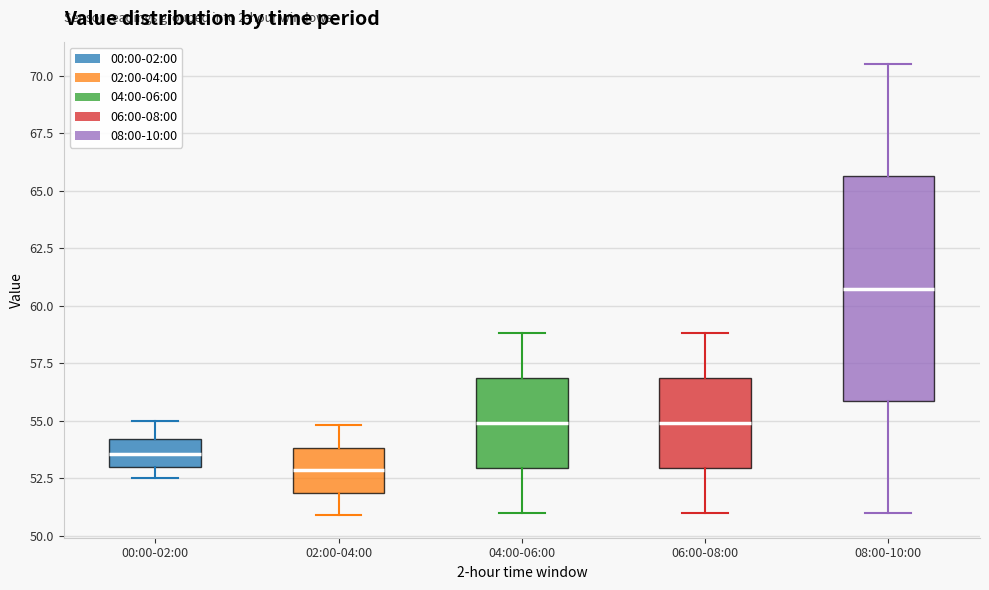

Reading left to right, read every box against the y-axis: the position of its median line, the range the box covers, and the ends of its whiskers. The values are not printed on the chart, so give them approximately, as read against the axis.

00:00-02:00: median 53.5, box 53.0 to 54.0, whiskers 52.5 to 55.0
02:00-04:00: median 53.0, box 52.0 to 54.0, whiskers 51.0 to 55.0
04:00-06:00: median 55.0, box 53.0 to 57.0, whiskers 51.0 to 59.0
06:00-08:00: median 55.0, box 53.0 to 57.0, whiskers 51.0 to 59.0
08:00-10:00: median 61.0, box 56.0 to 65.5, whiskers 51.0 to 70.5